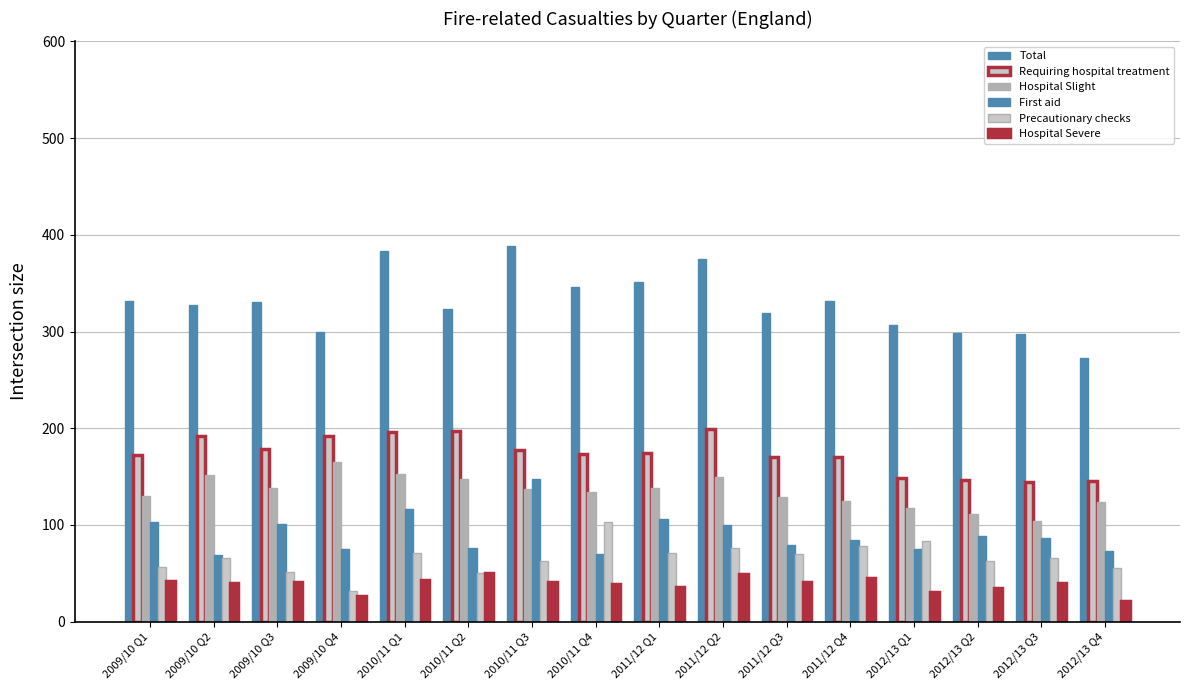

Which category has the highest value across all series?

2010/11 Q3